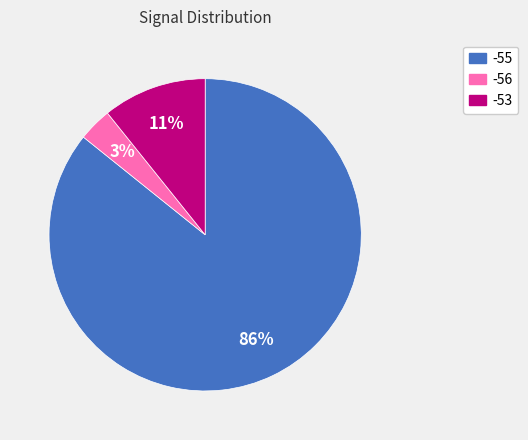

The -55 slice represents 92% of the pie. True or false?

False